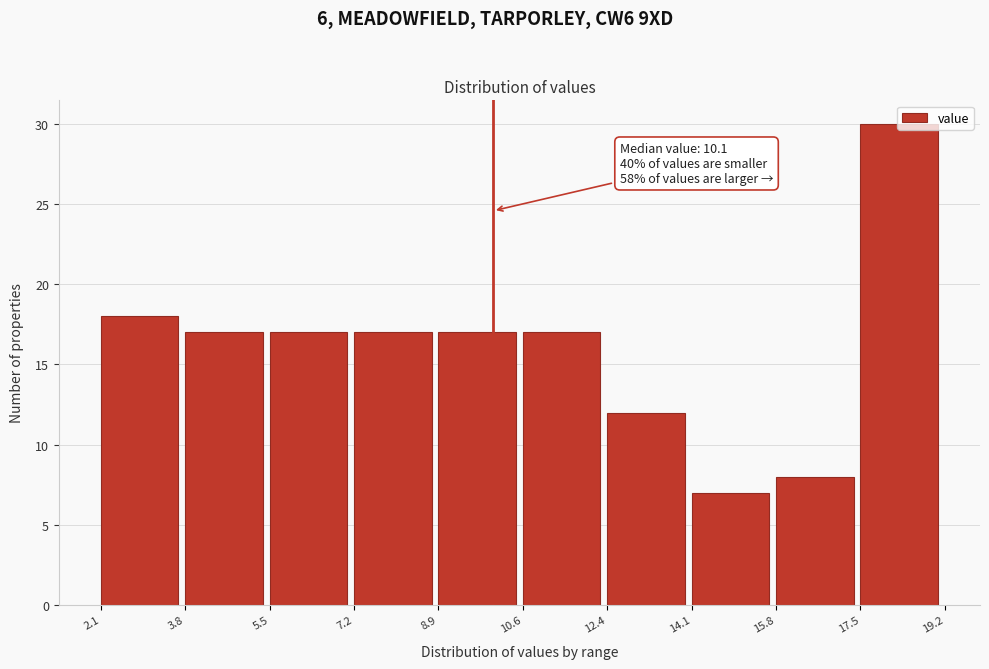

Over which range of the x-axis is the bar tallest?

17.5 to 19.2